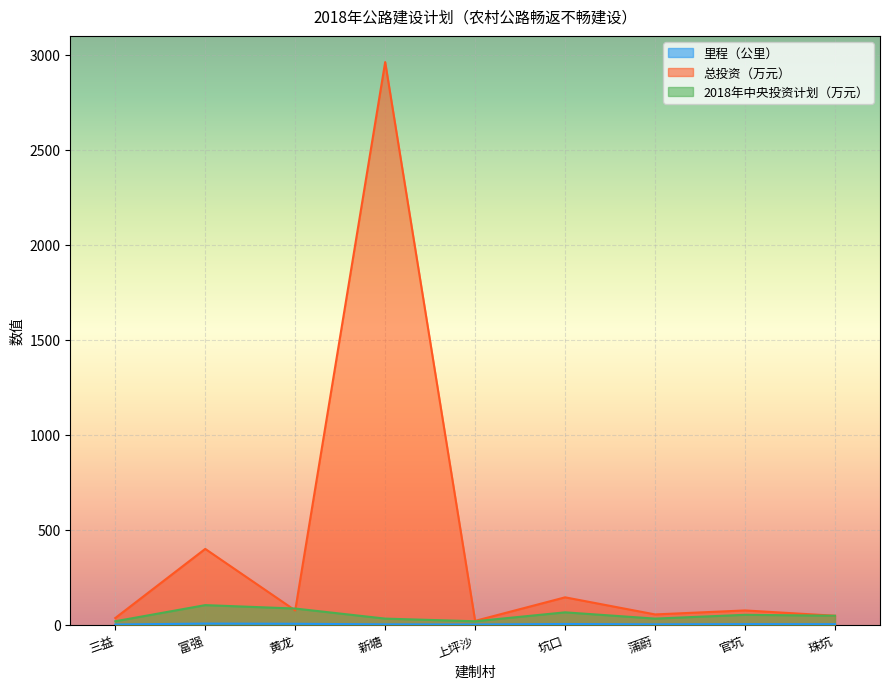

List the series in order of their peak value, highest first.

总投资（万元）, 2018年中央投资计划（万元）, 里程（公里）